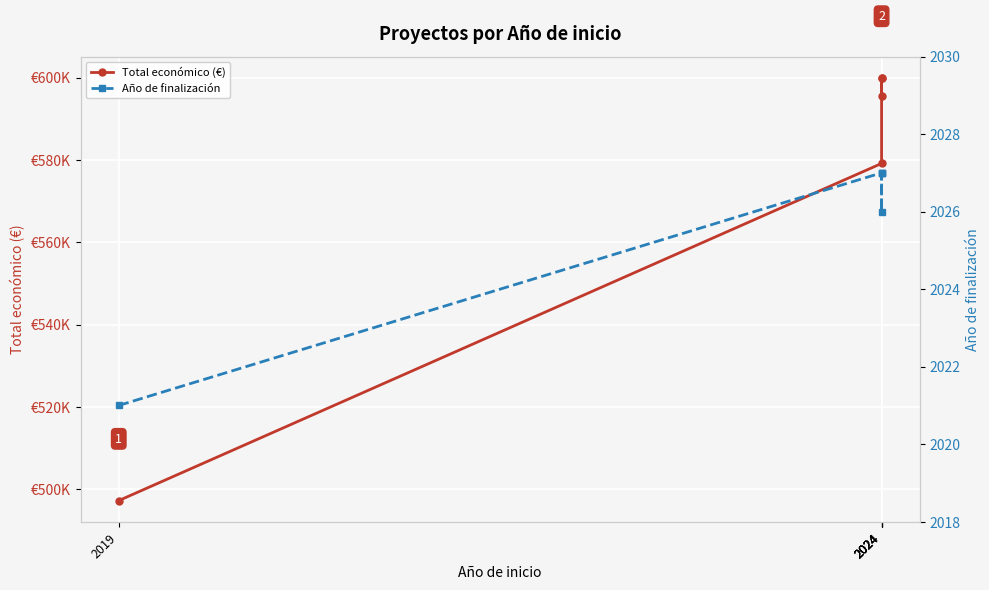

In Total económico (€), how many points are higher than both neighbors (excluding endpoints)?

1